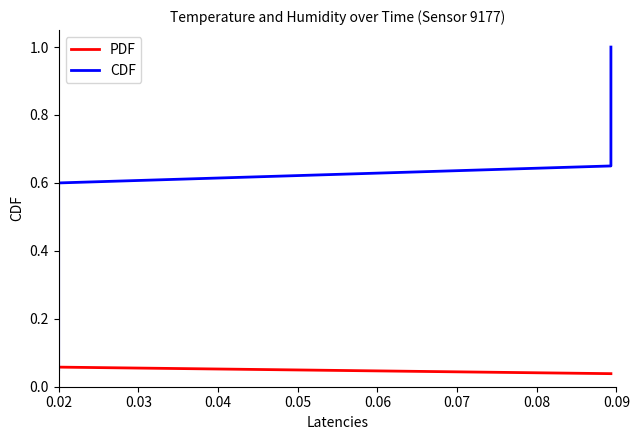

Rank the series by their maximum value, from lowest to highest.

PDF, CDF